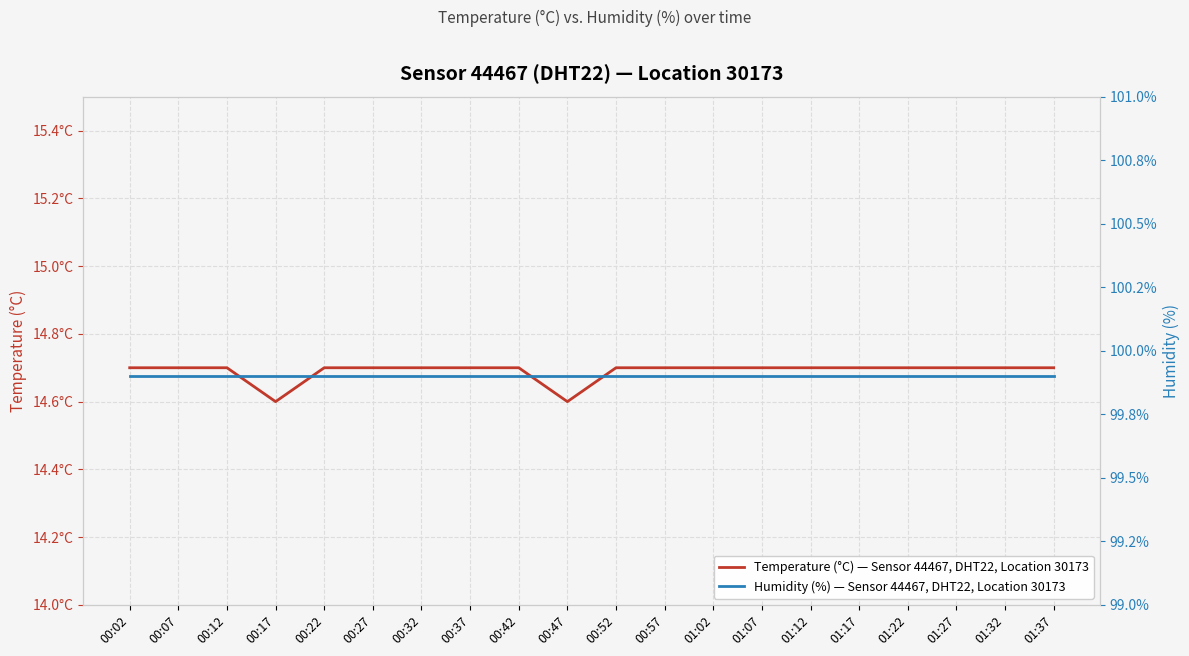

What is the value of the Temperature (°C) — Sensor 44467, DHT22, Location 30173 point at the 2nd from the left?

14.7